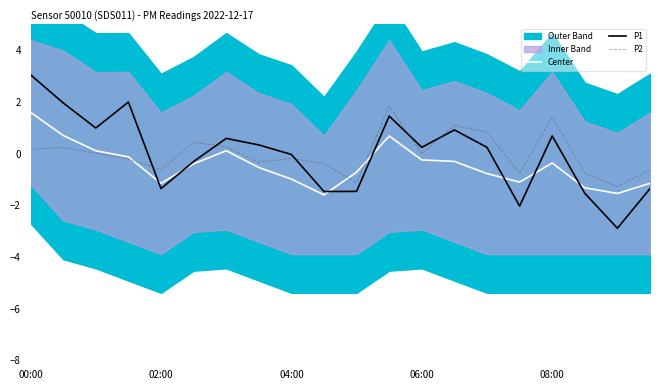

What is the highest value of the Center series?

1.6